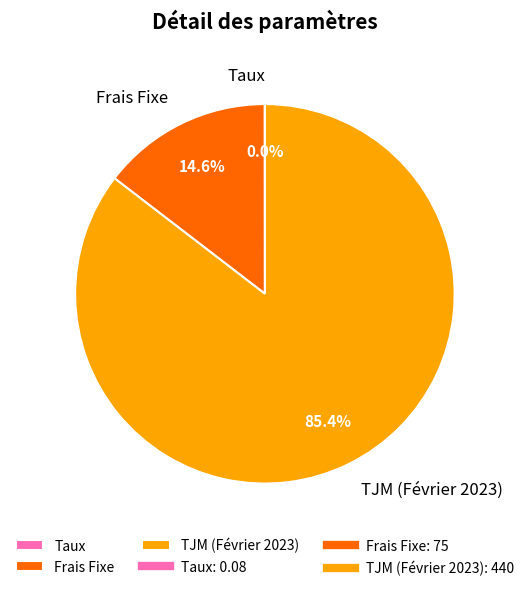

To the nearest percent, what percentage of the pie is TJM (Février 2023)?

85%